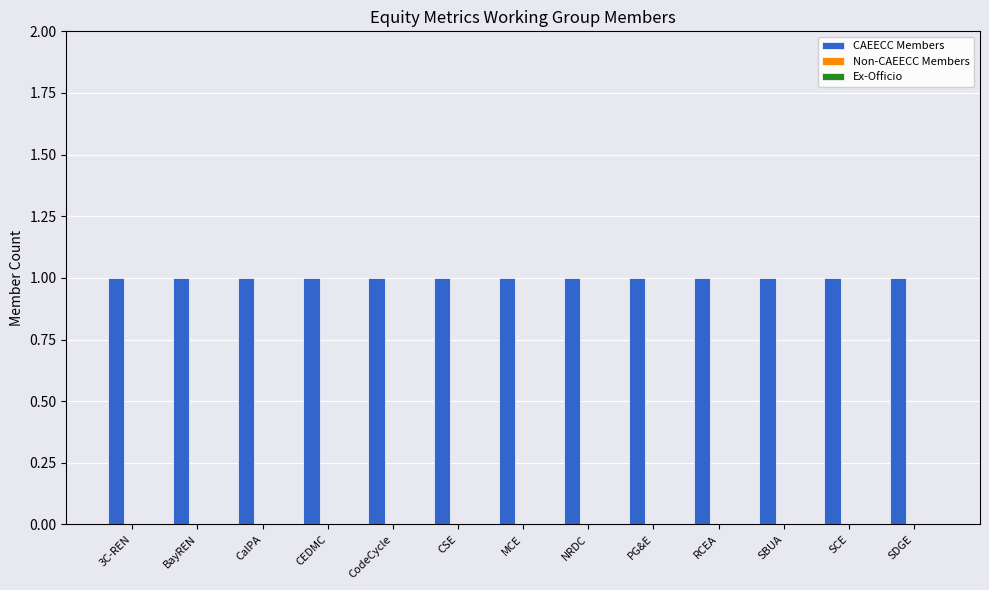

Which label corresponds to the smallest value in the chart?

3C-REN